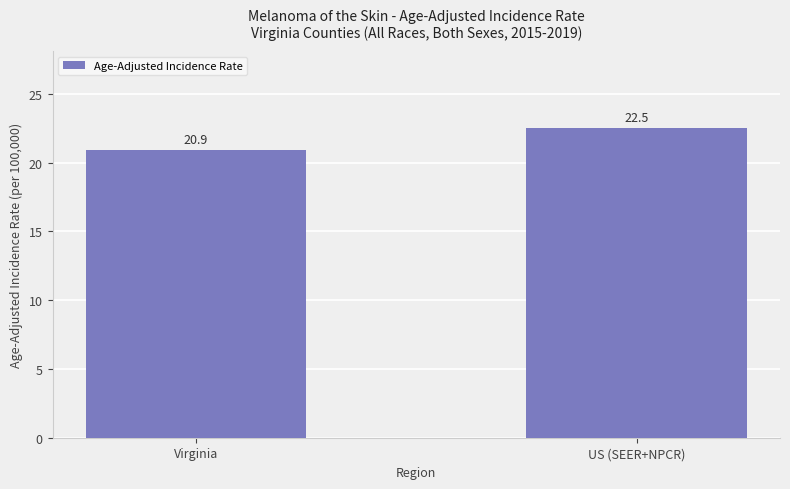

The value at Virginia is 20.9. True or false?

True